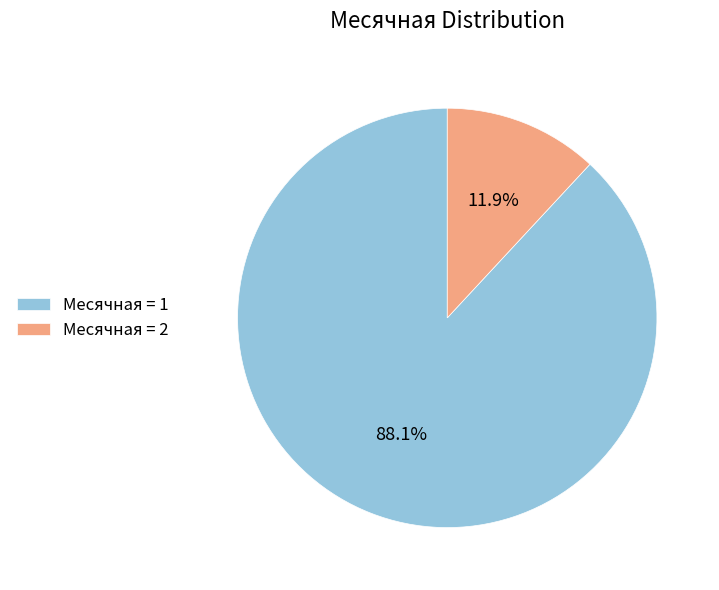

Which slice is the smallest?

Месячная = 2